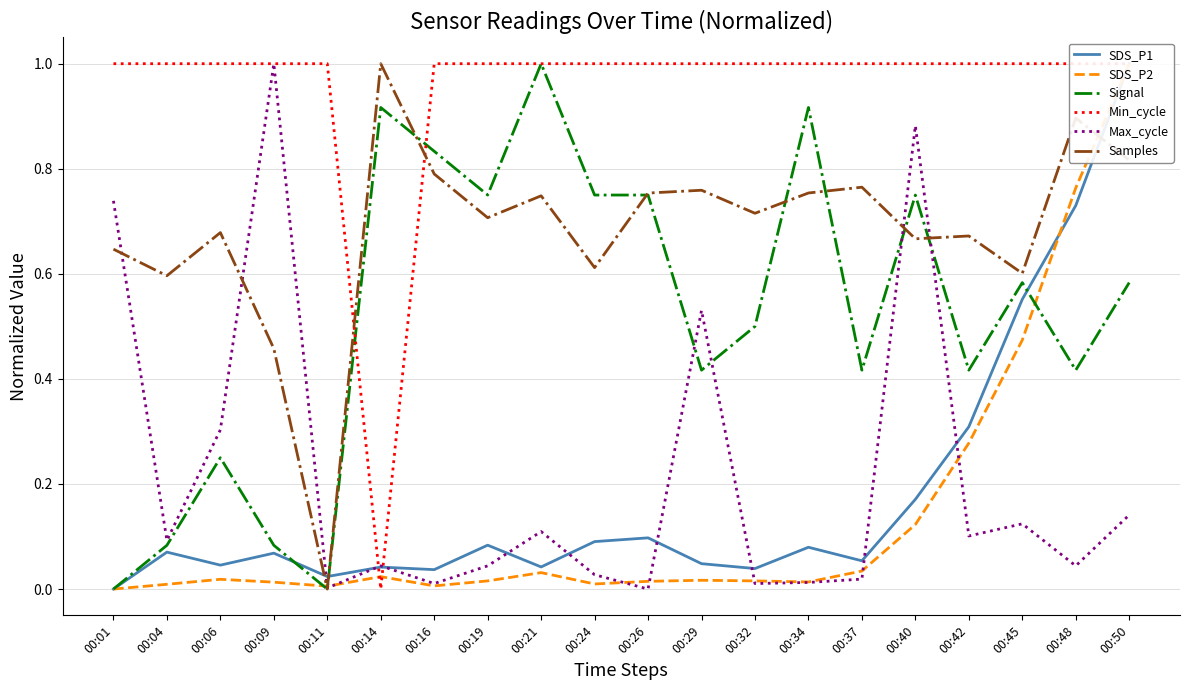

Between 00:48 and 00:34, which is larger?

00:48